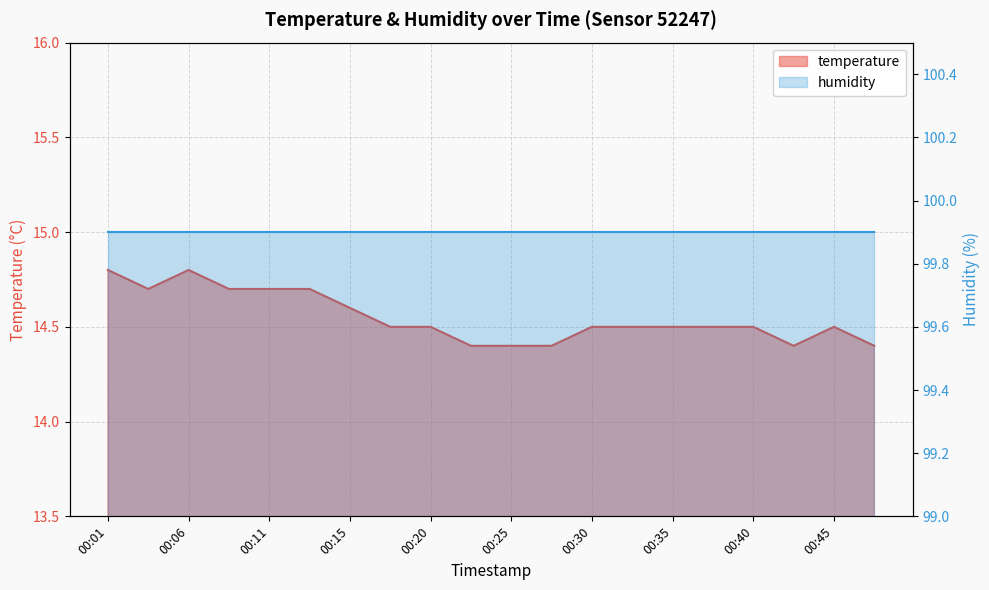

Which category has the highest value across all series?

00:01